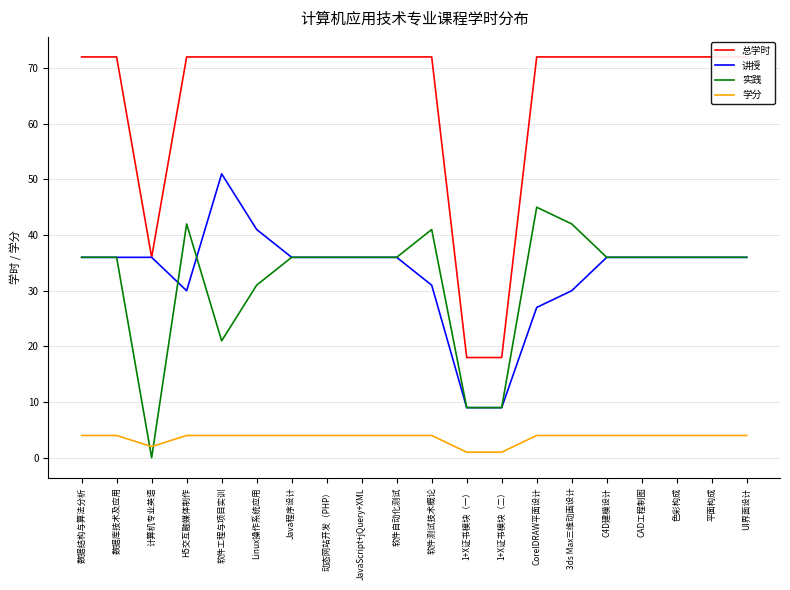

Which series has the largest total across all categories?

总学时